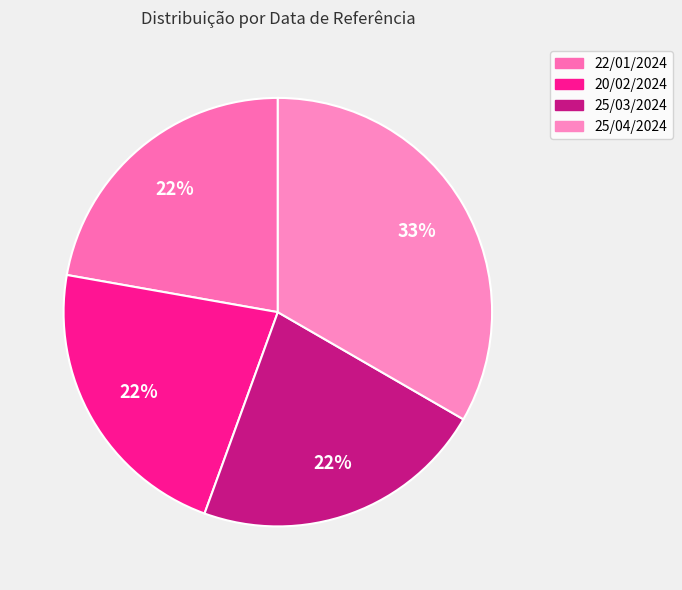

What is the ratio of the value at 25/03/2024 to the value at 20/02/2024?

1.0